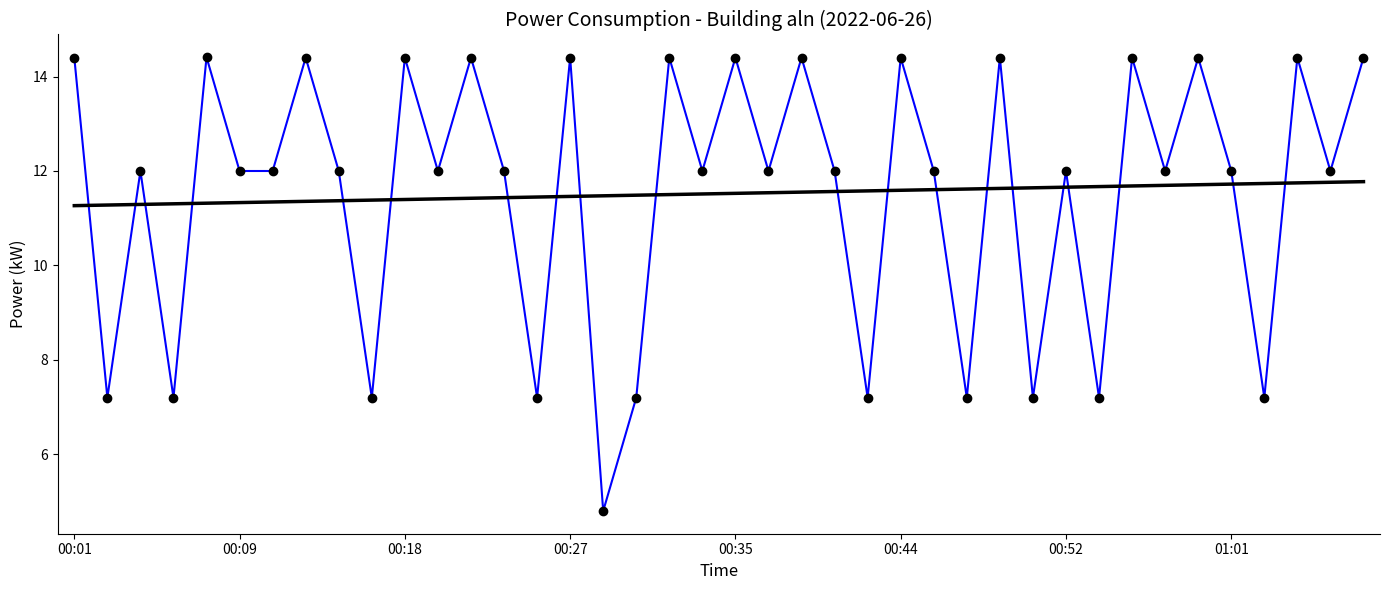

What is the maximum value shown in the chart?

14.4